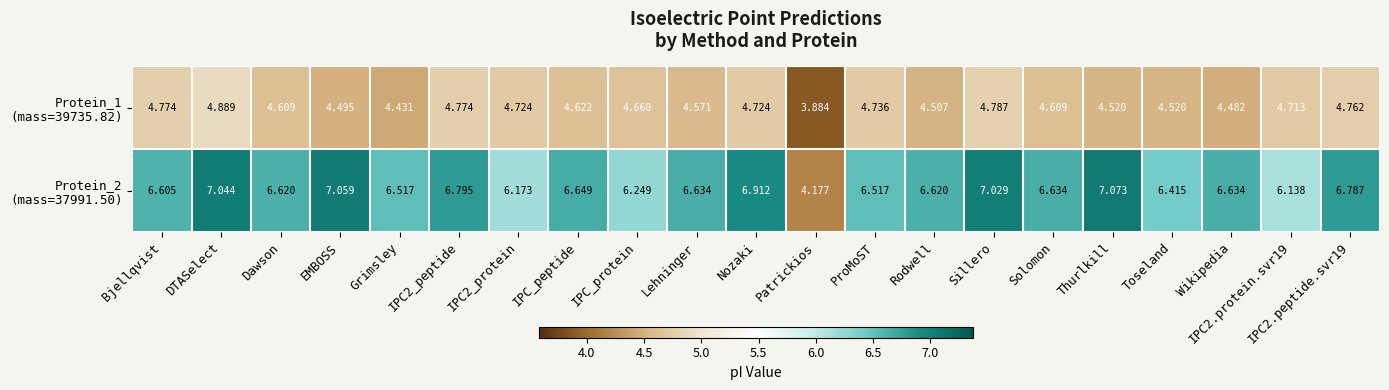

At which category does the chart reach its minimum across all series?

Patrickios